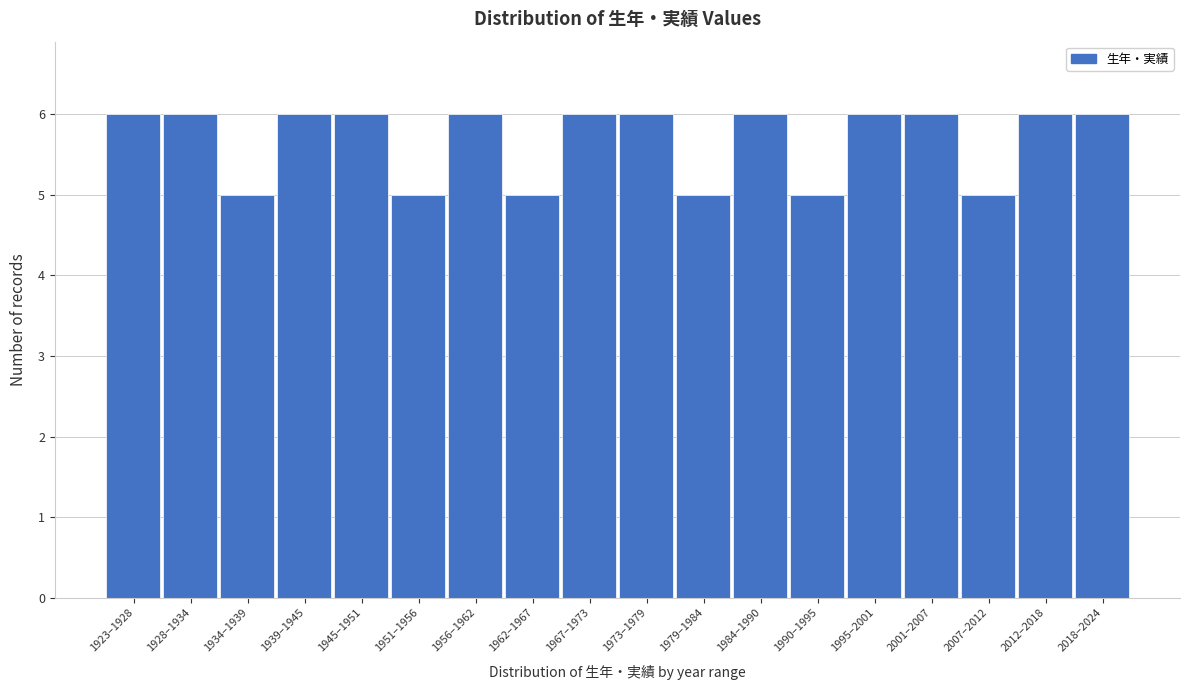

Reading left to right, list all the values displayed in this chart.

1923–1928=6	1928–1934=6	1934–1939=5	1939–1945=6	1945–1951=6	1951–1956=5	1956–1962=6	1962–1967=5	1967–1973=6	1973–1979=6	1979–1984=5	1984–1990=6	1990–1995=5	1995–2001=6	2001–2007=6	2007–2012=5	2012–2018=6	2018–2024=6